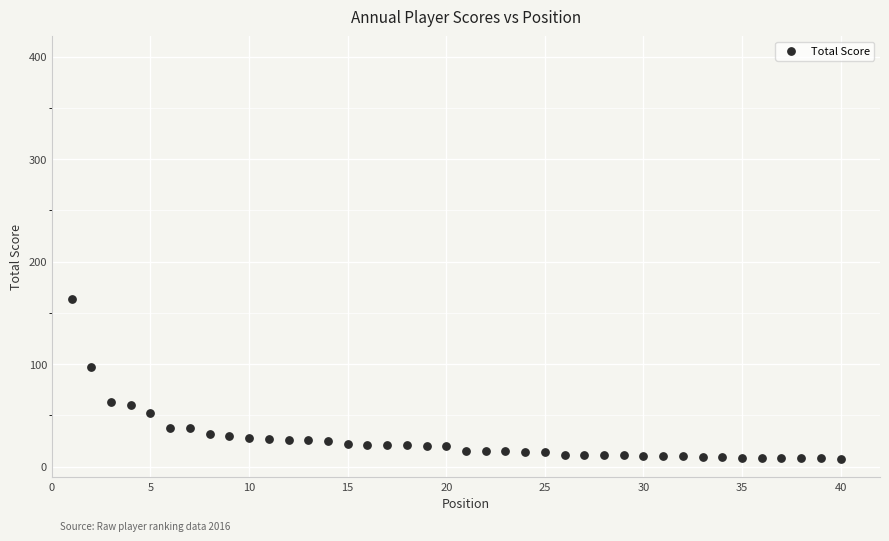

What is the range of Y values (max minus min)?

157